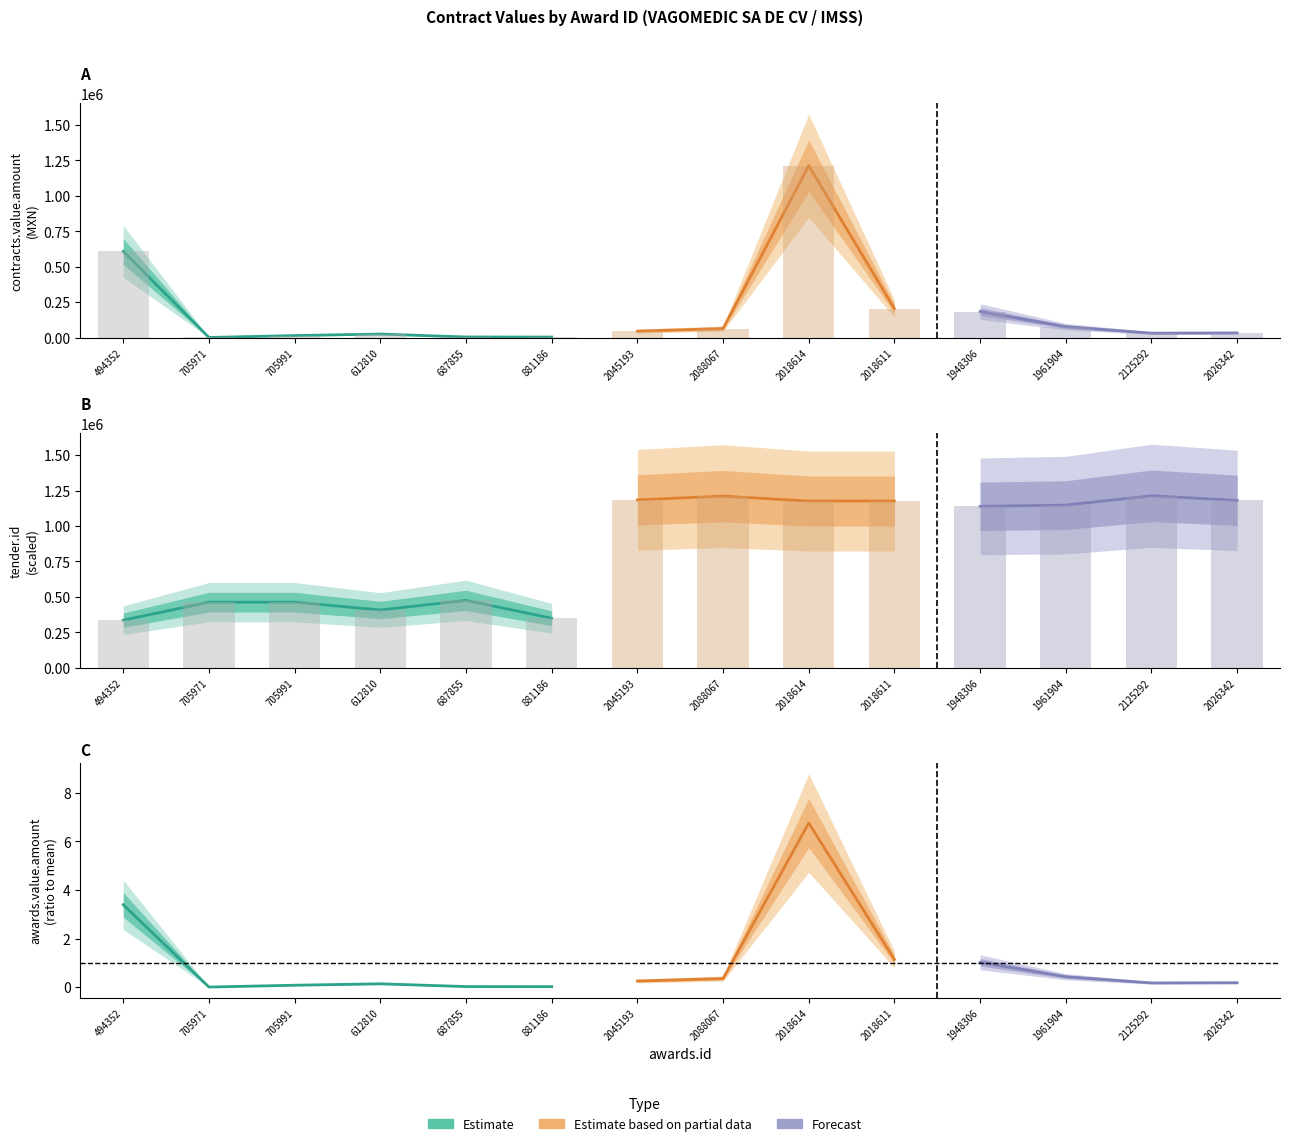

What is the total value across all series at 687855?

479481.0